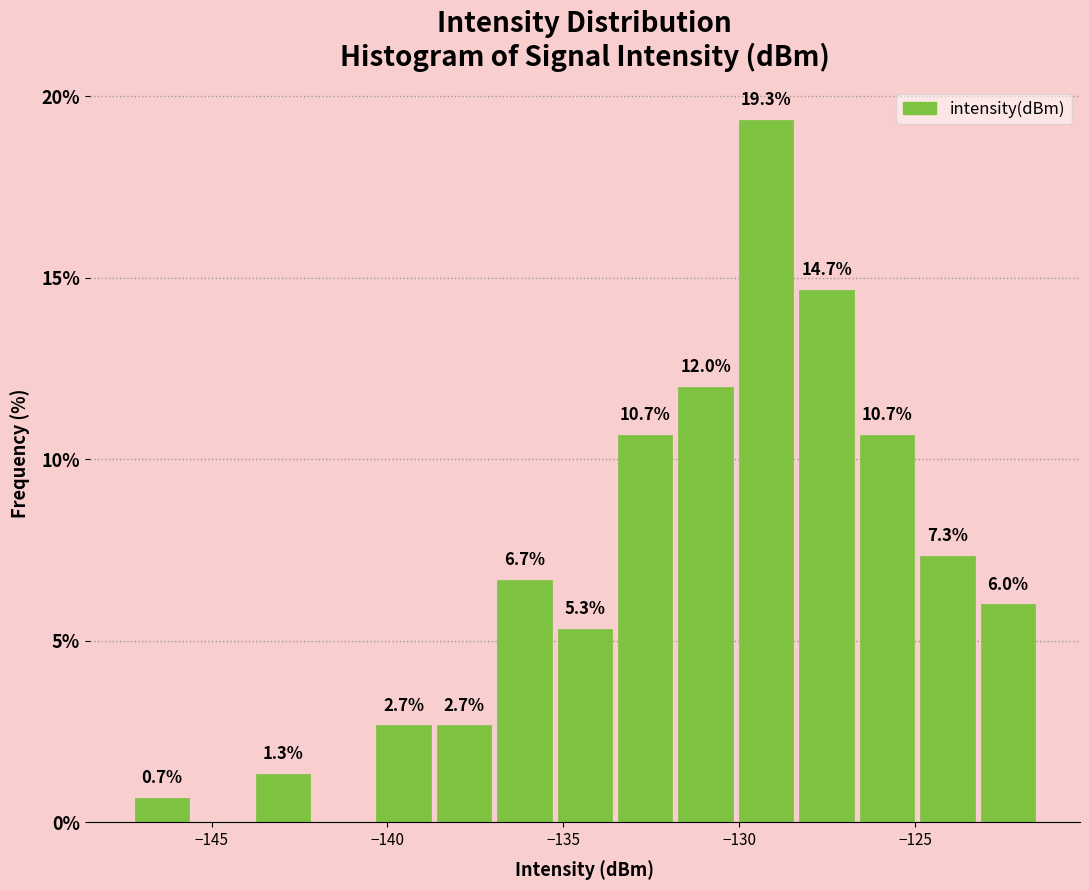

Around what value on the x-axis is the tallest bar? Give the approximate position of its centre, as read against the axis.

-129.0